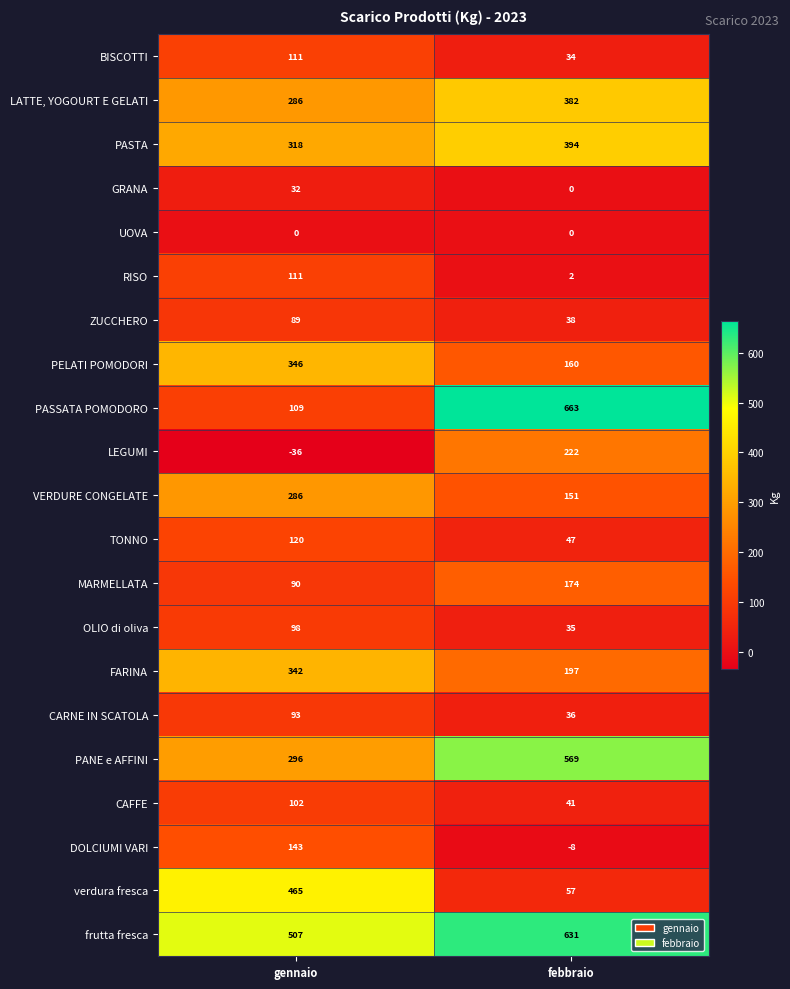

True or false: PELATI POMODORI has a value of 122 at gennaio.

False